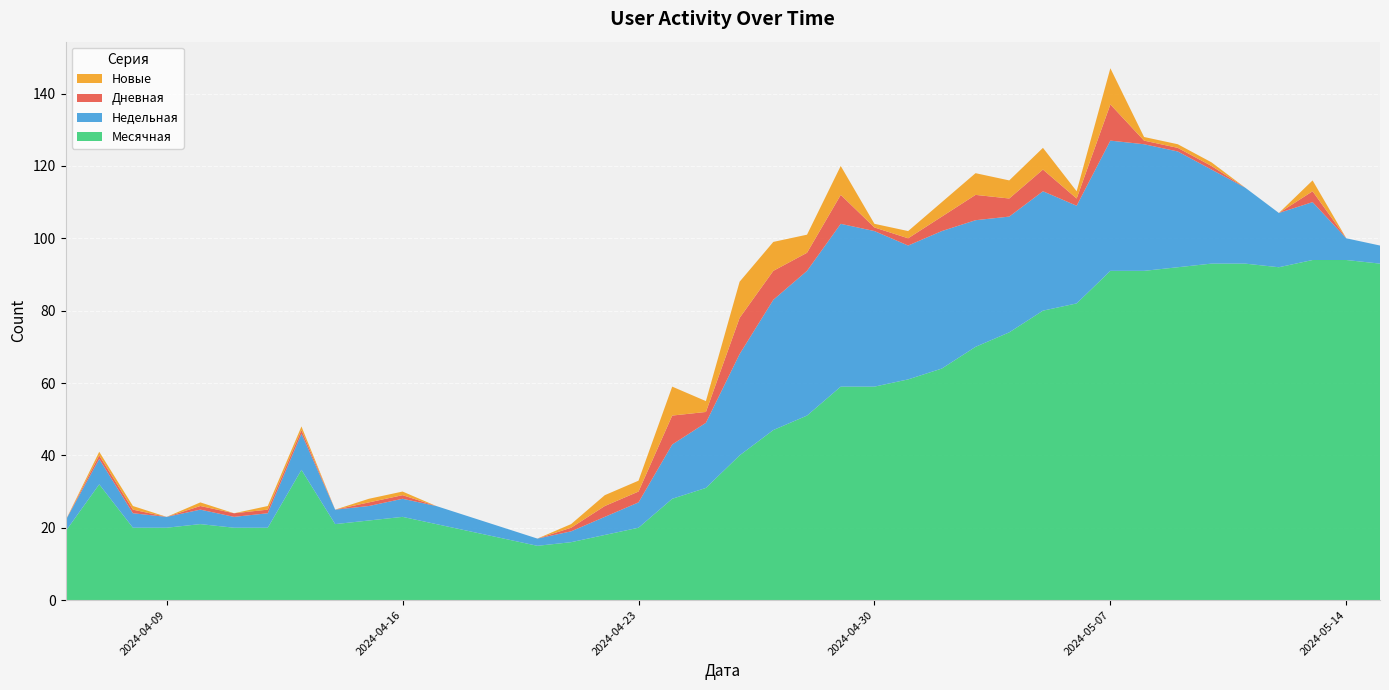

At which category is the sum across all series the highest?

2024-05-07